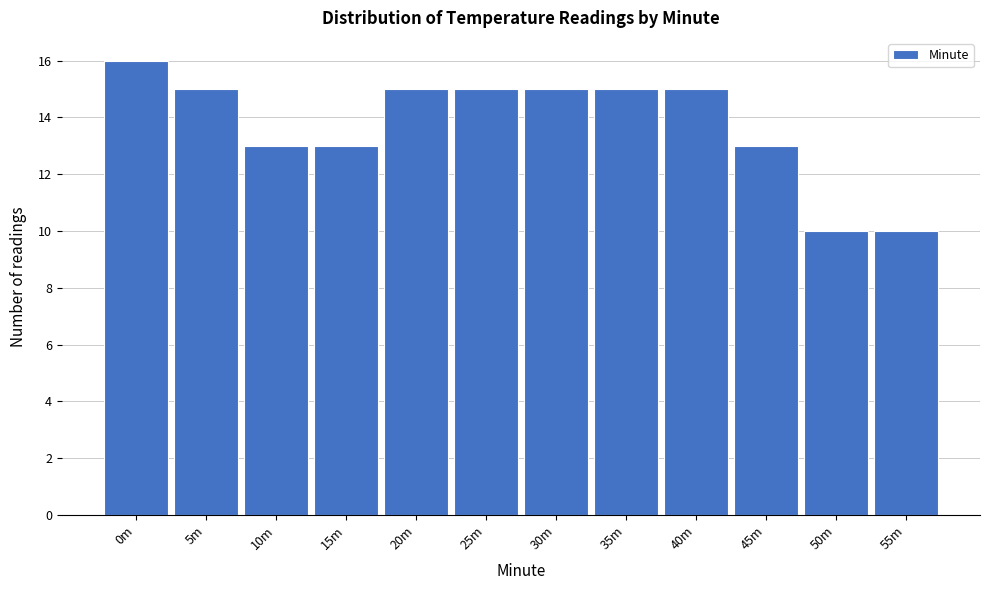

Reading left to right, extract all data points from this chart.

0m=16	5m=15	10m=13	15m=13	20m=15	25m=15	30m=15	35m=15	40m=15	45m=13	50m=10	55m=10